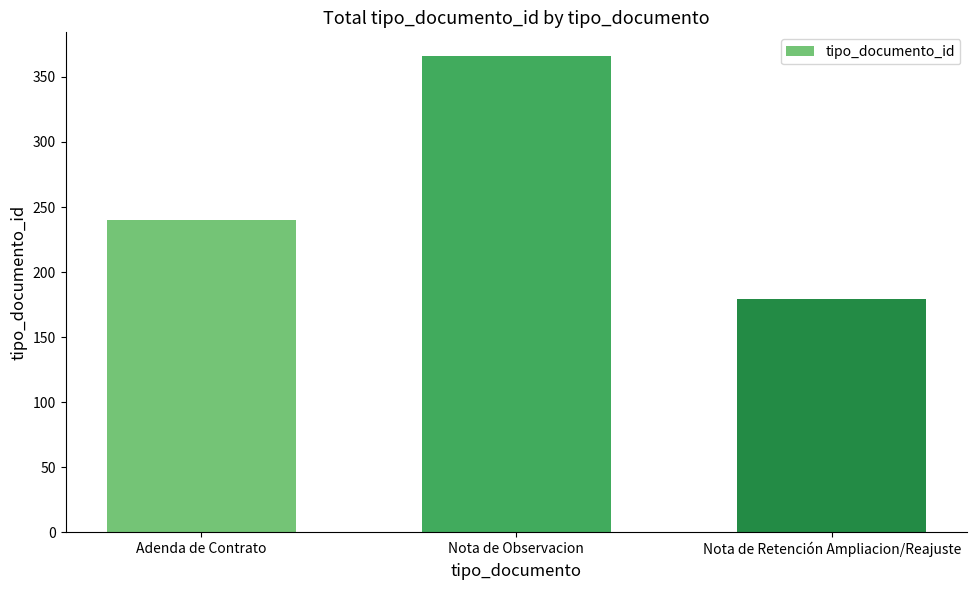

What is the difference between the values at Adenda de Contrato and Nota de Retención Ampliacion/Reajuste?

61